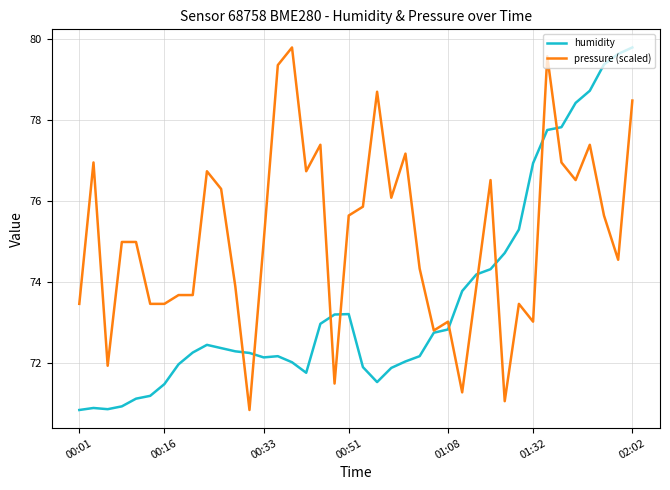

Rank the series by their average value, from highest to lowest.

pressure (scaled), humidity